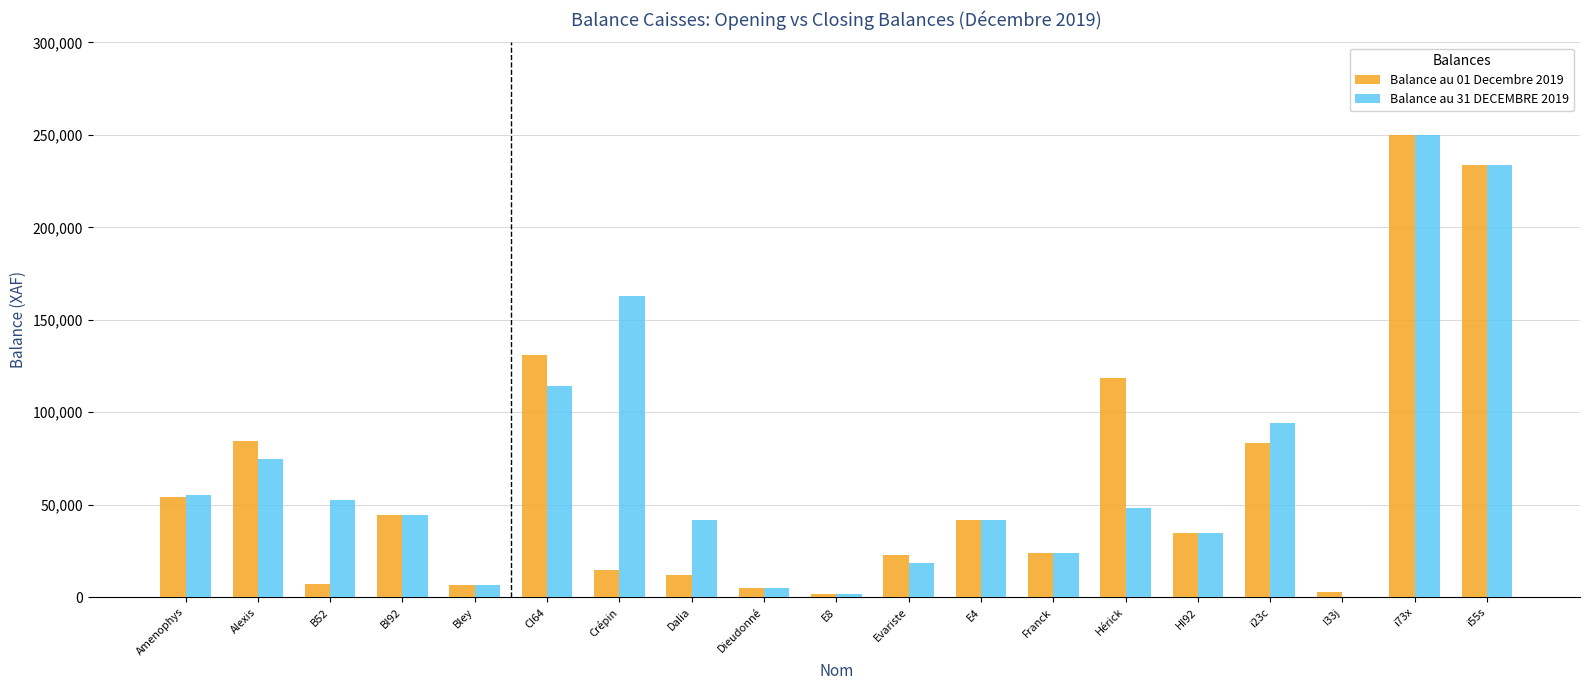

What is the total value across all series at Hérick?

166618